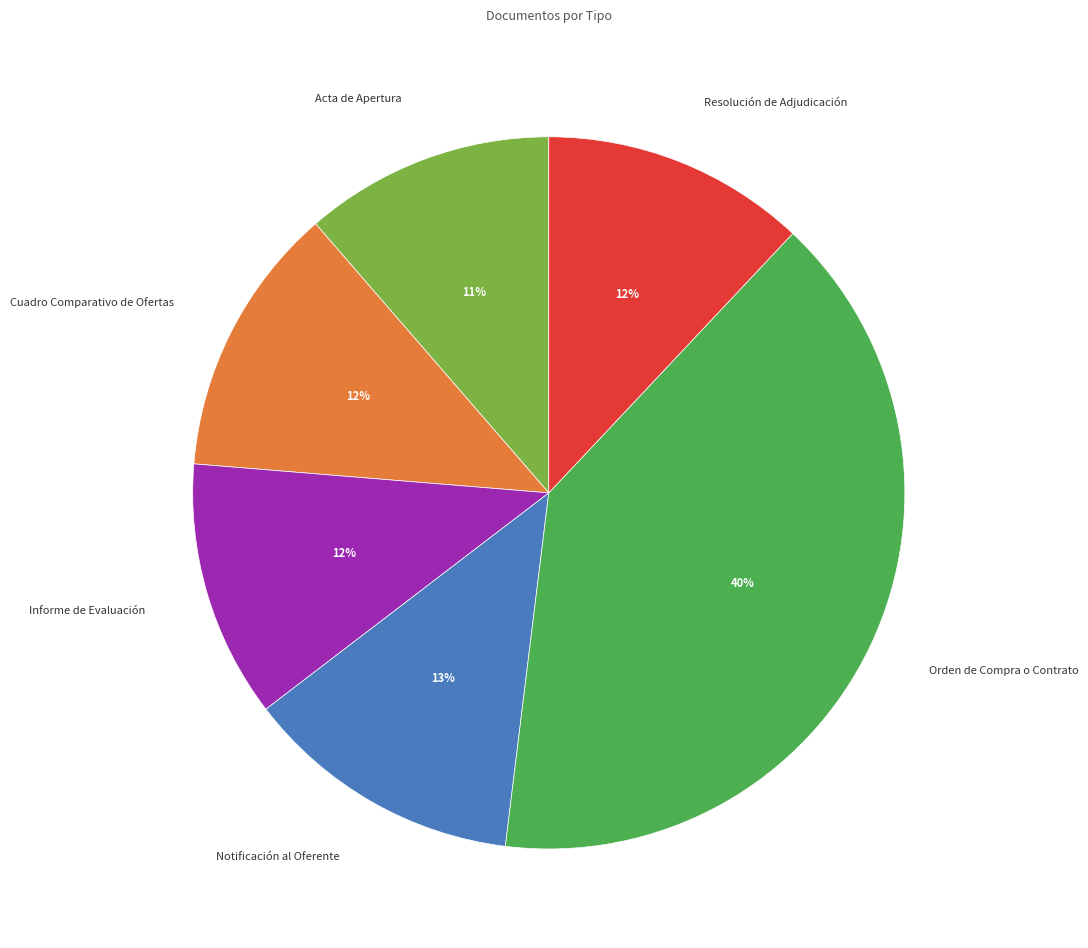

To the nearest percent, what is the difference between the largest and smallest slice percentages?

29%